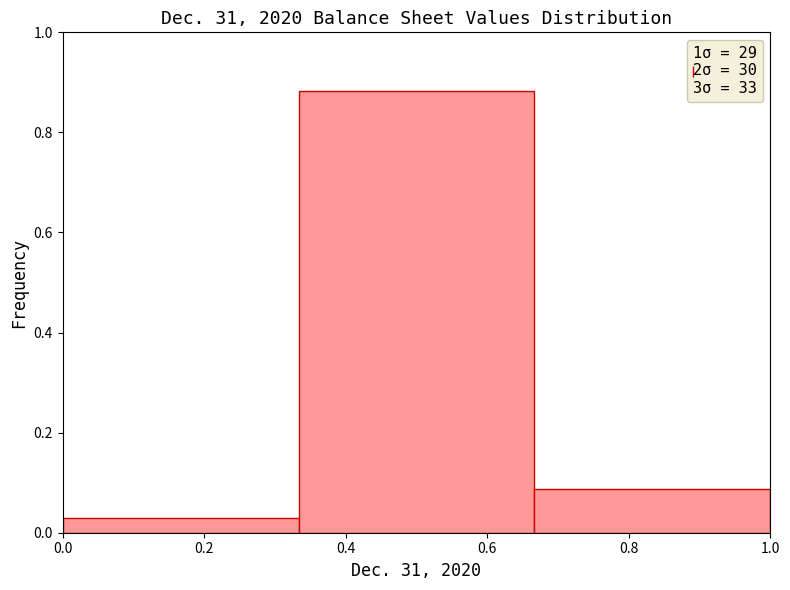

How tall is the bar that spans 0.34 to 0.66 on the x-axis? Neither the bar edges nor the heights are printed on the chart, so give them approximately, as read against the axes.

0.88